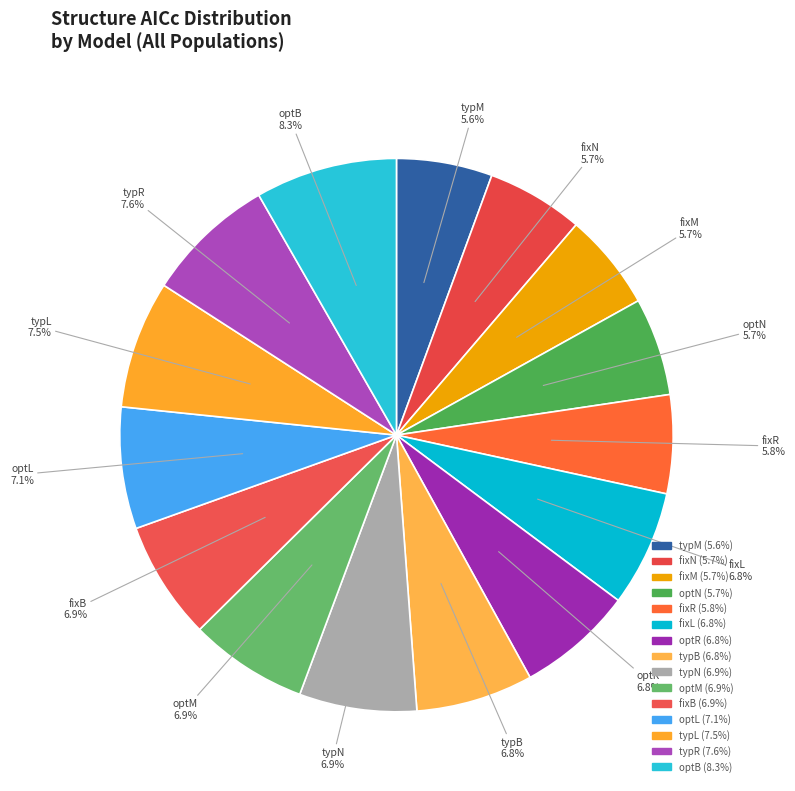

What portion of the pie excludes typB?

93.2%